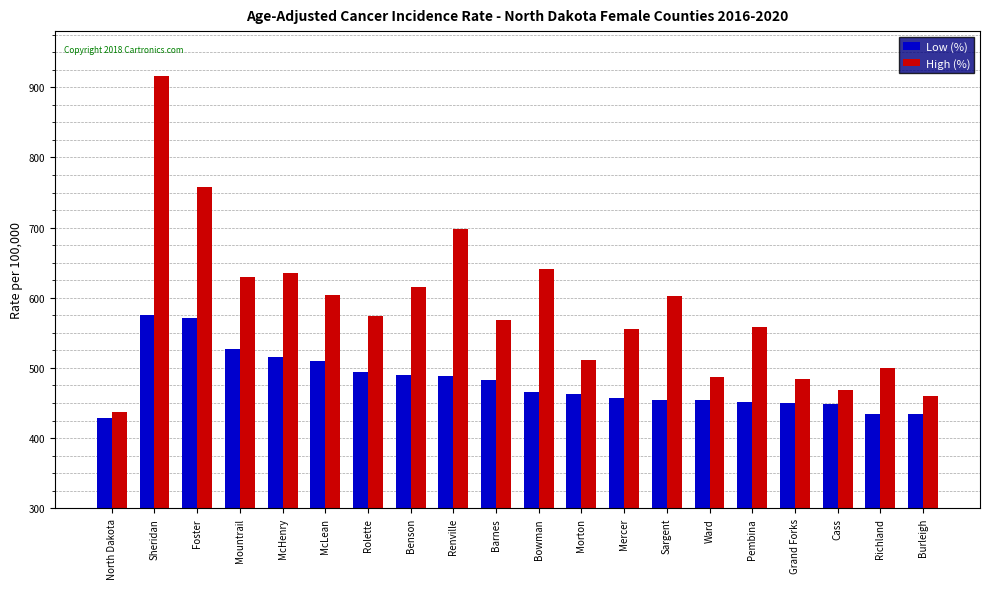

What is the difference between the second highest and second lowest values in the High (%) series?

298.2